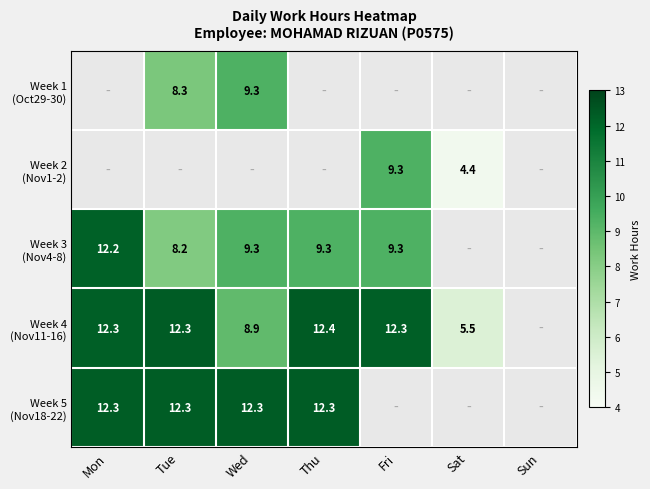

What is the maximum value shown in the chart?

12.4